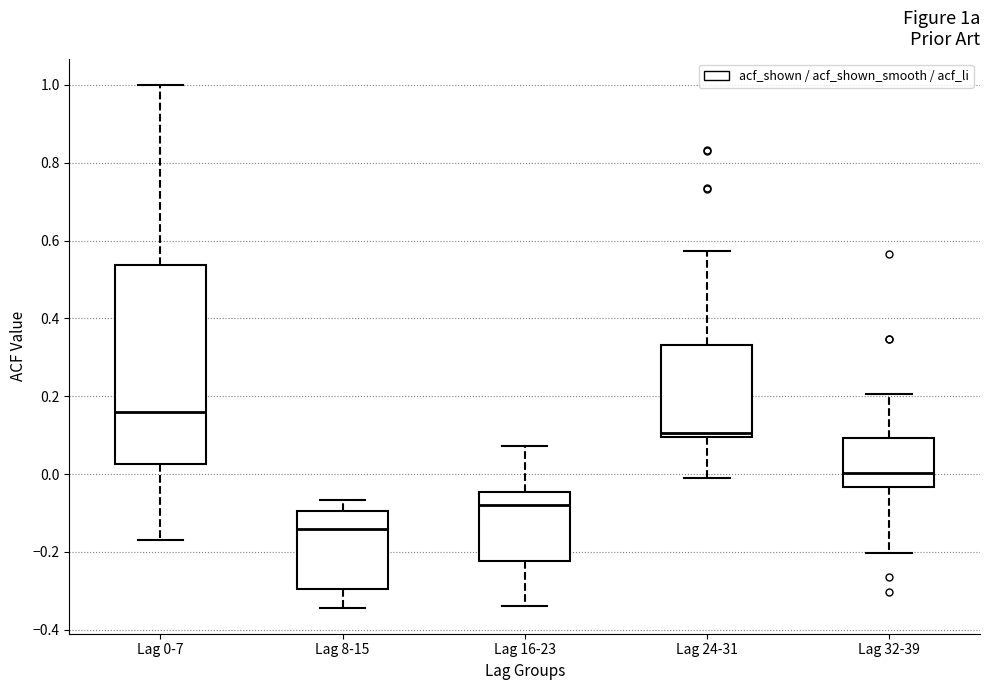

Which box has the highest median line?

Lag 0-7